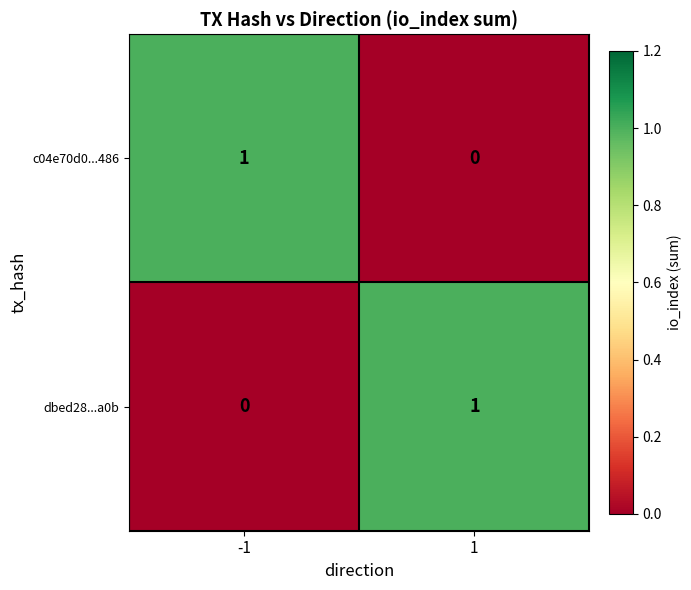

Rank the categories by dbed28...a0b value from lowest to highest.

-1, 1